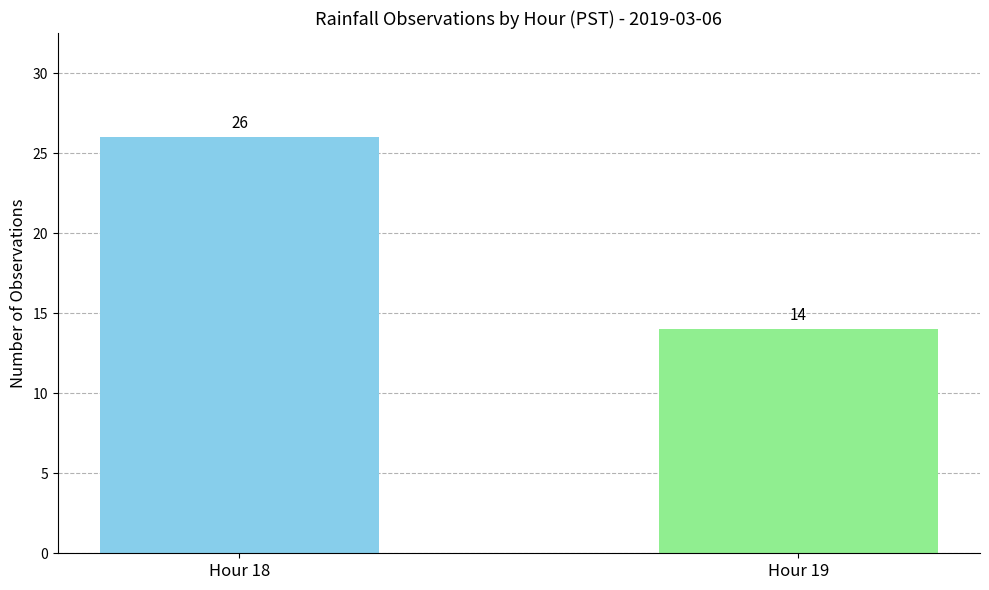

Reading right to left, extract all data points from this chart.

14	26